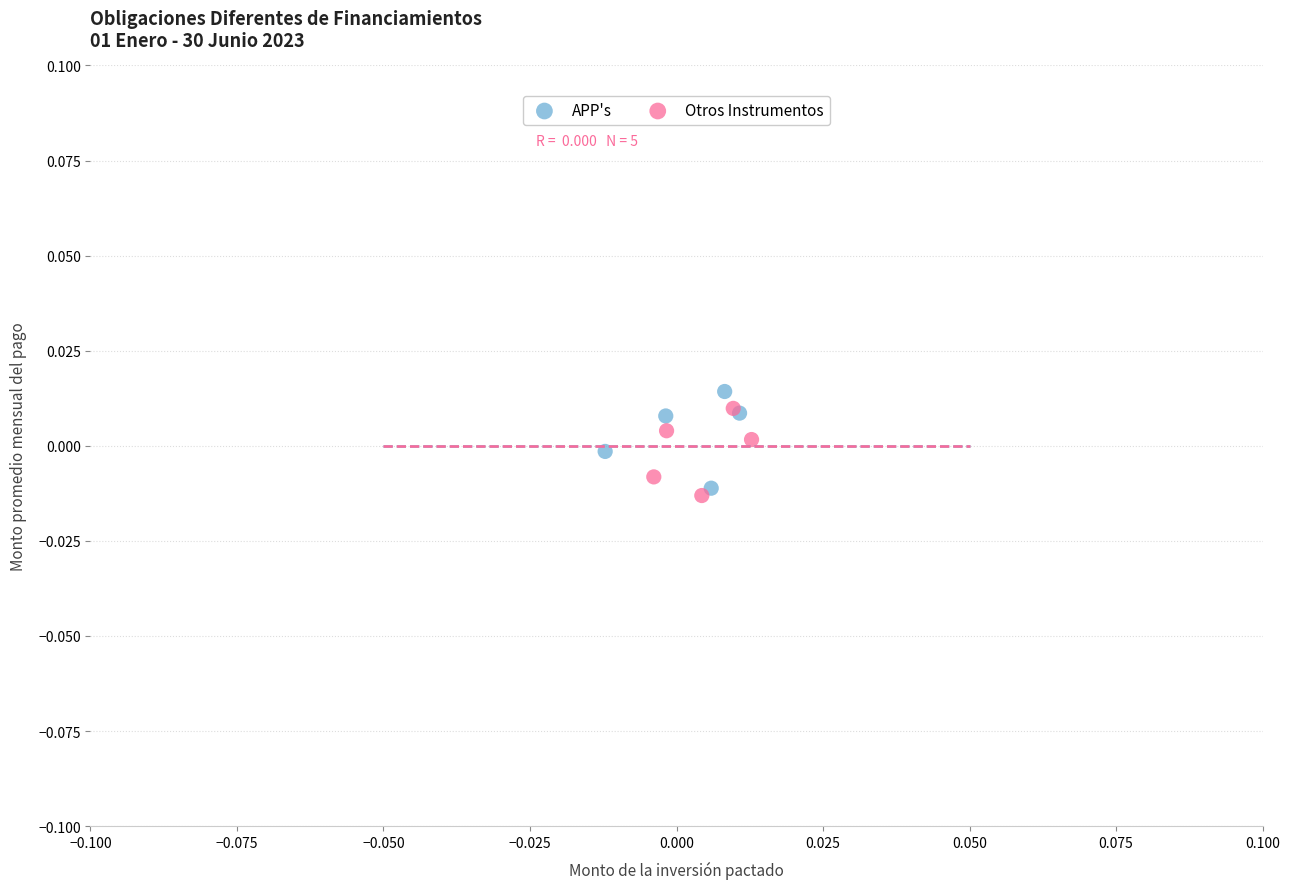

Which series reaches the minimum Y coordinate?

Otros Instrumentos